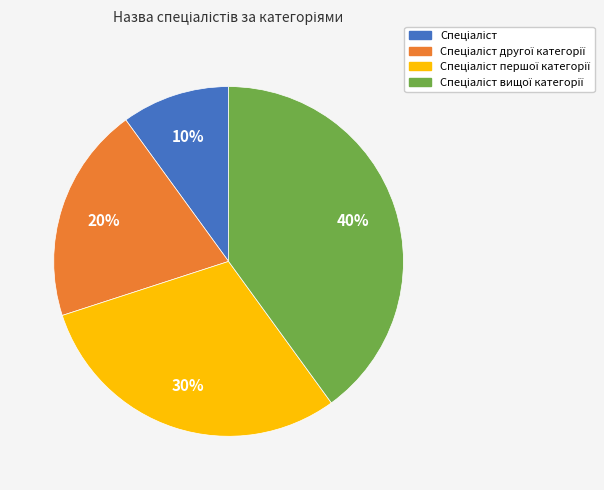

To the nearest percent, what is the average slice percentage?

25%